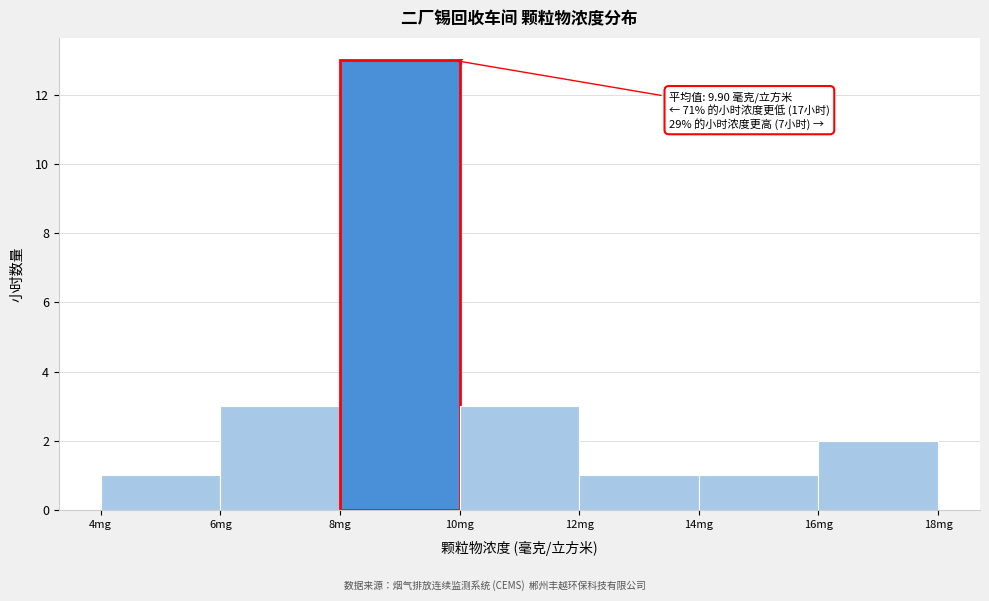

Over which range of the x-axis is the bar tallest?

8 to 10